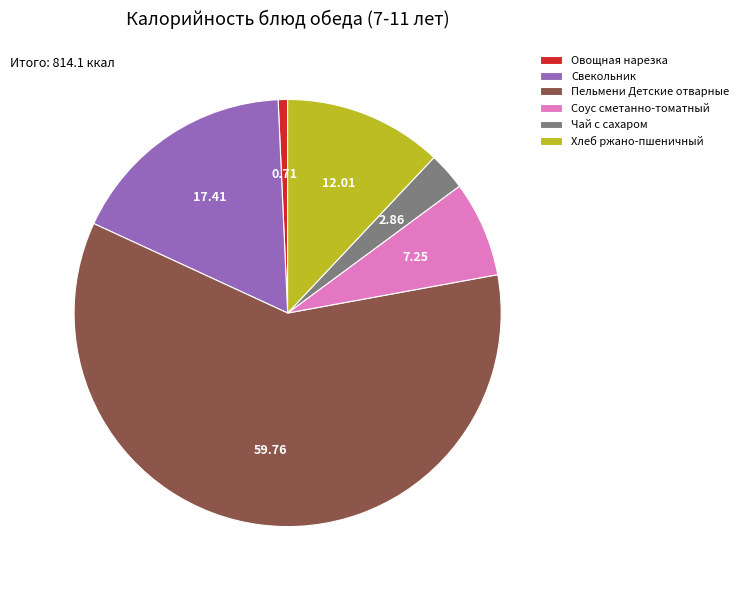

Combined, do Овощная нарезка and Чай с сахаром account for over 50%?

No